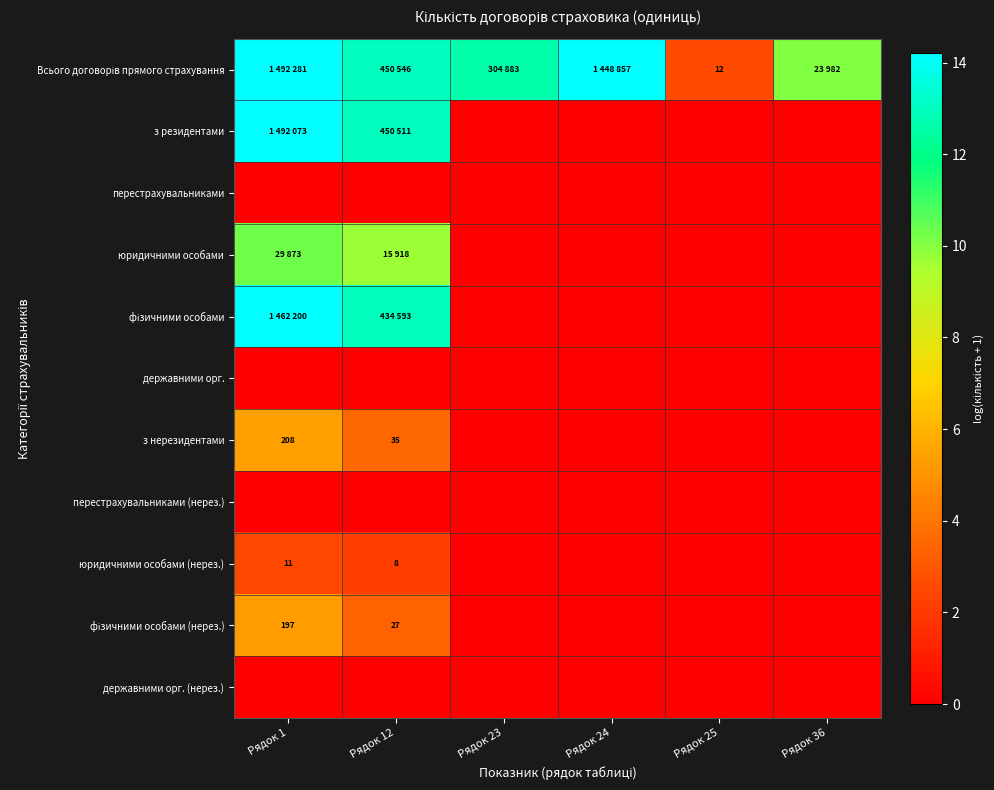

The value of фізичними особами (нерез.) at Рядок 12 is 5.8. True or false?

False